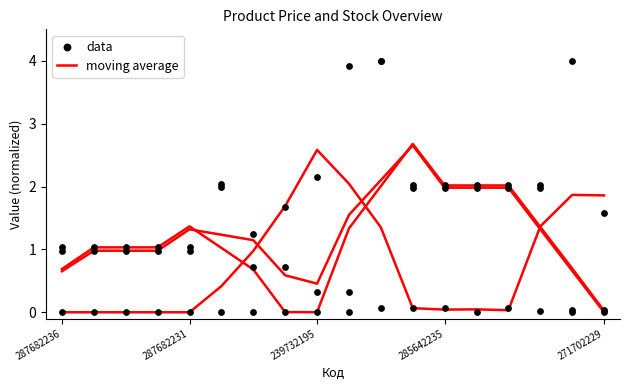

Which series has the widest spread of Y values?

data